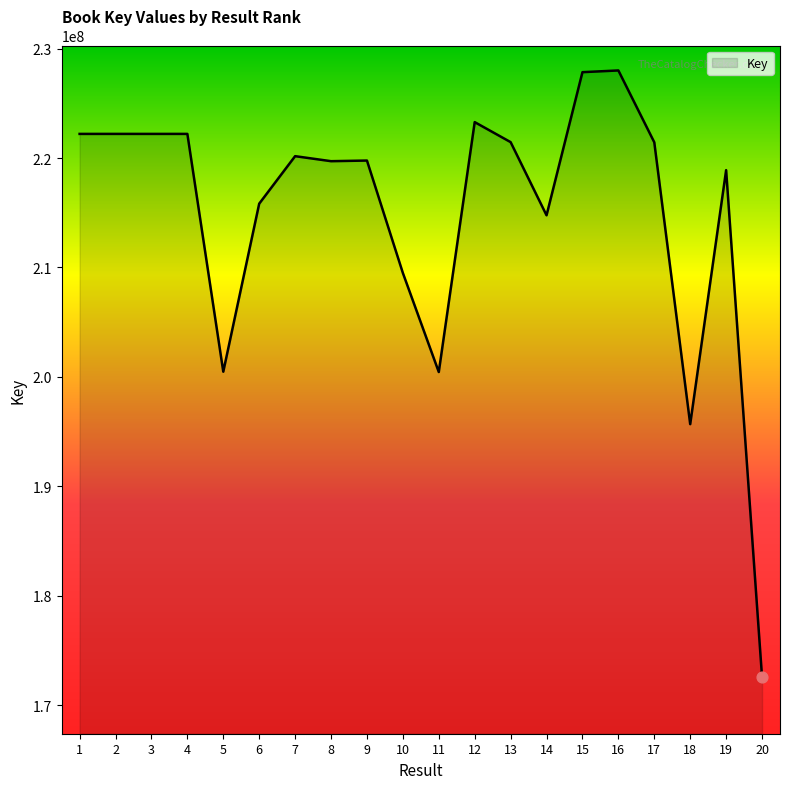

Which has a higher value, 12 or 19?

12